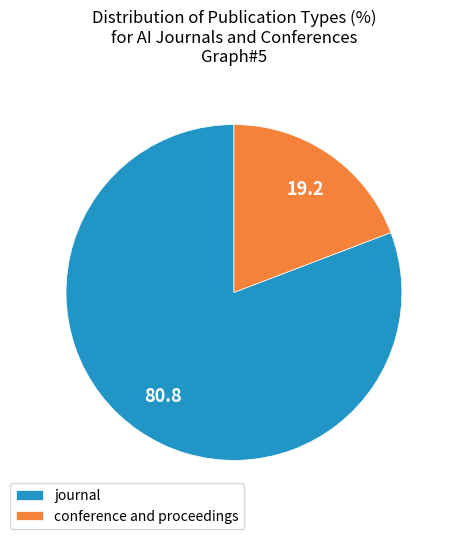

True or false: conference and proceedings accounts for 19% of the total.

True